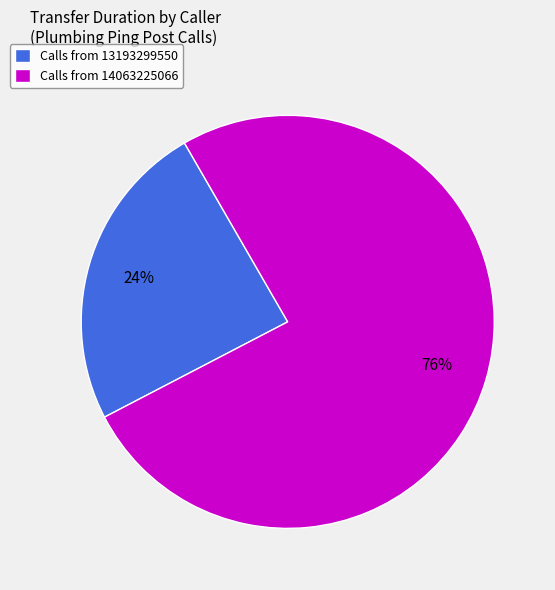

Does Calls from 14063225066 account for over 50% of the chart?

Yes